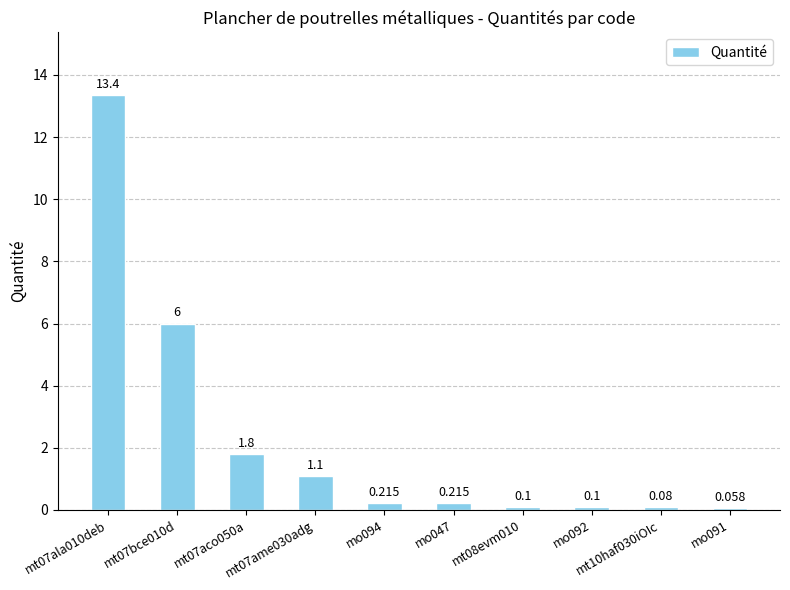

Are the bars horizontal?

No